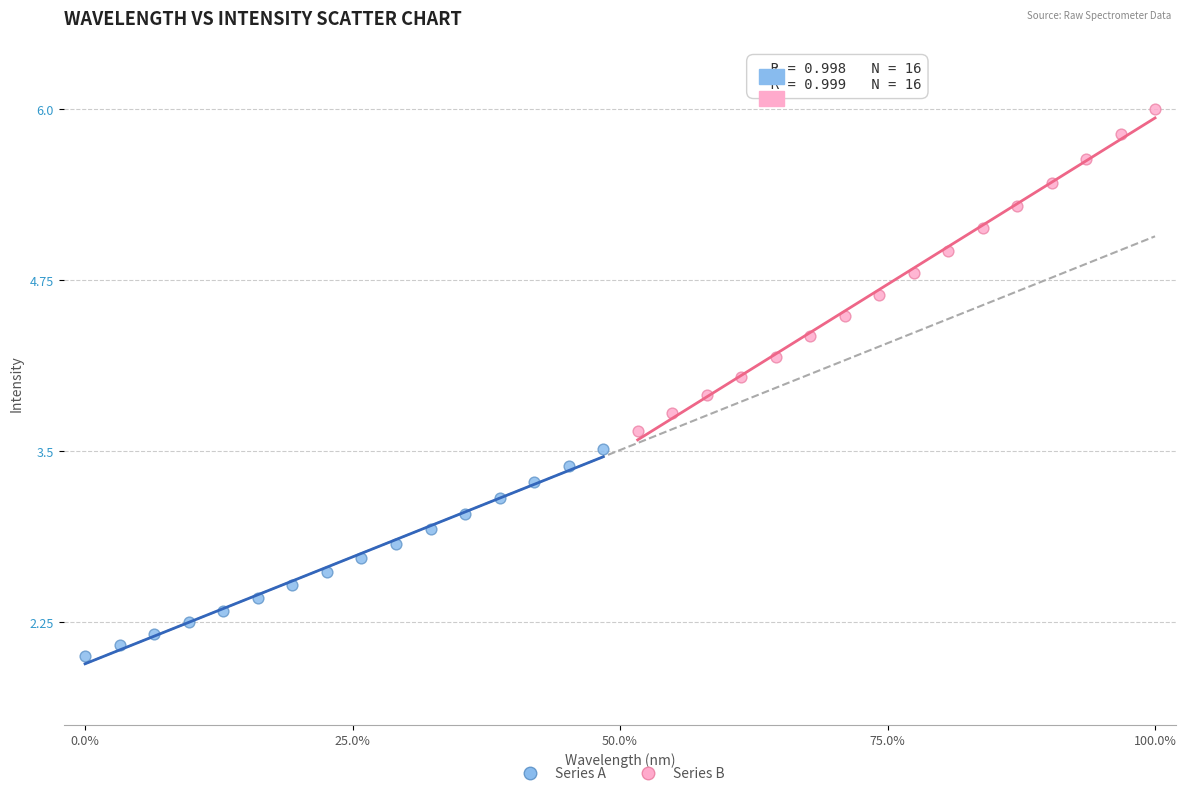

Which series has the widest spread of Y values?

Series B